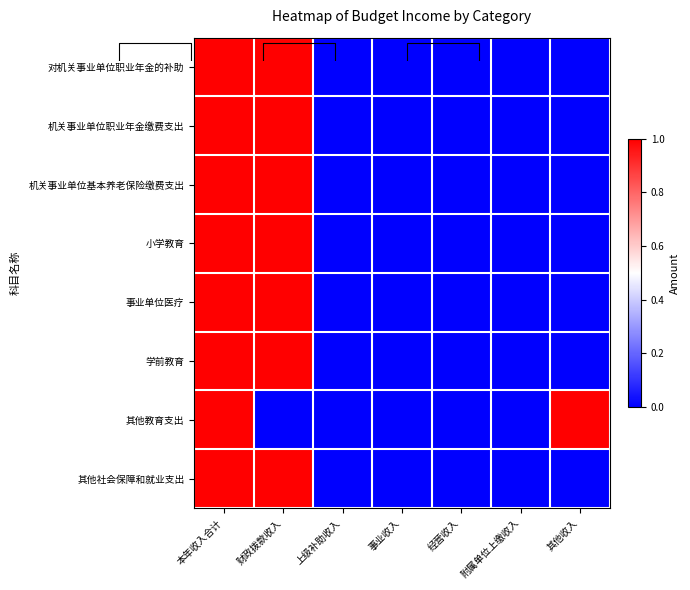

What is the difference between the highest and lowest values at 财政拨款收入?

1